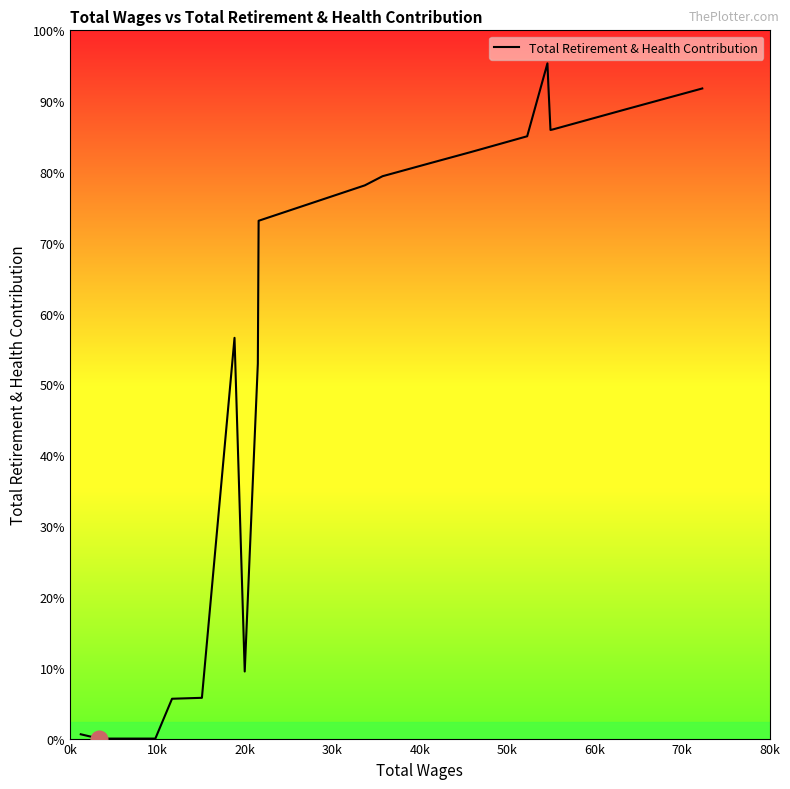

Does the chart display data point markers on the line(s)?

No